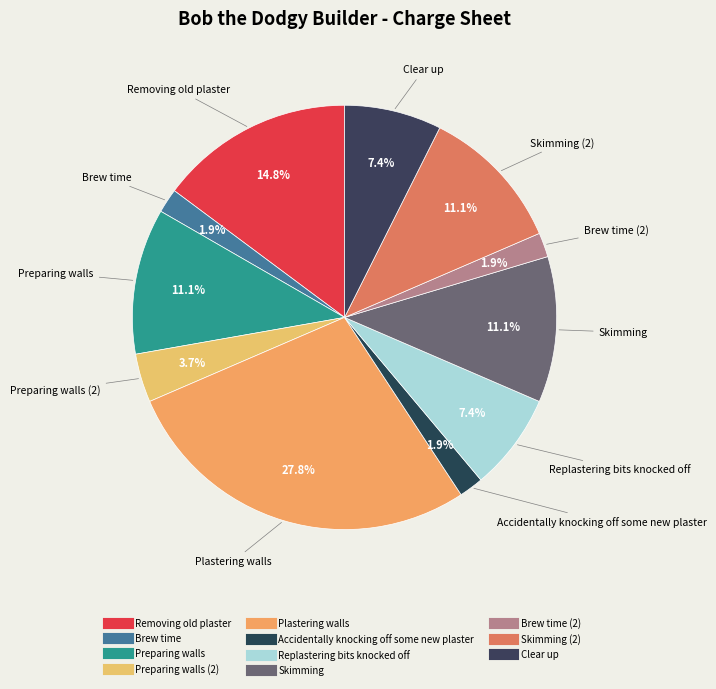

Which category has the biggest portion of the pie?

Plastering walls